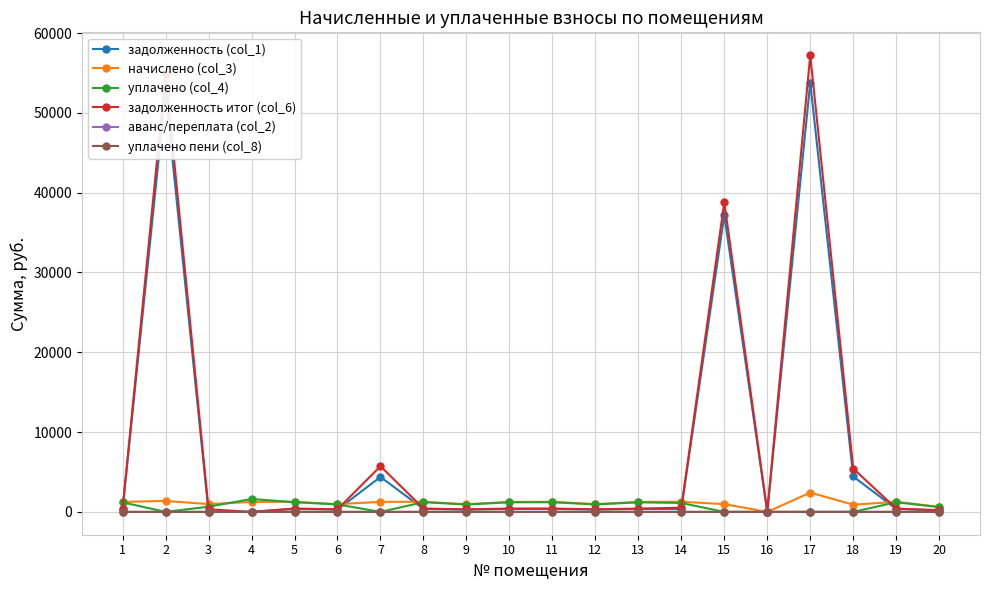

Is this an area chart (filled region under the line)?

No